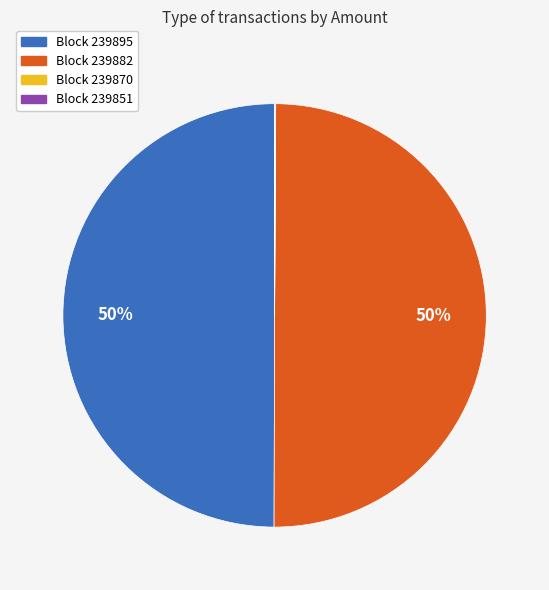

To the nearest percent, what is the average slice percentage?

25%